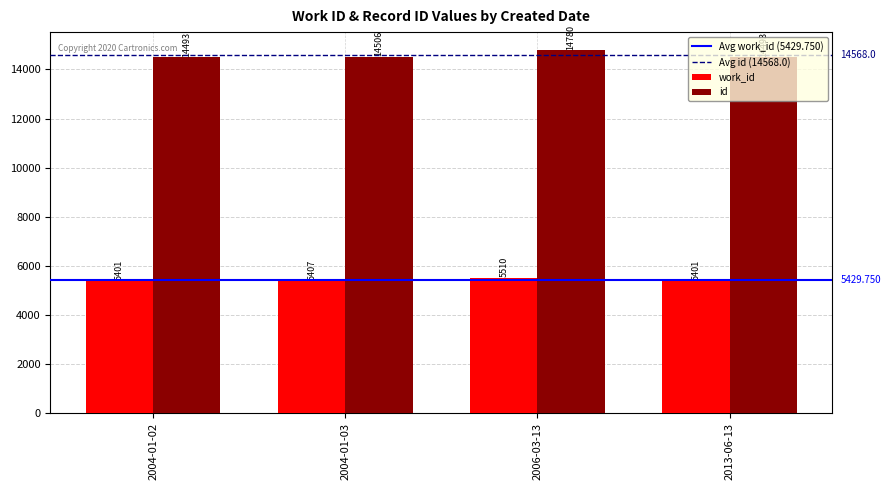

Are the bars horizontal?

No